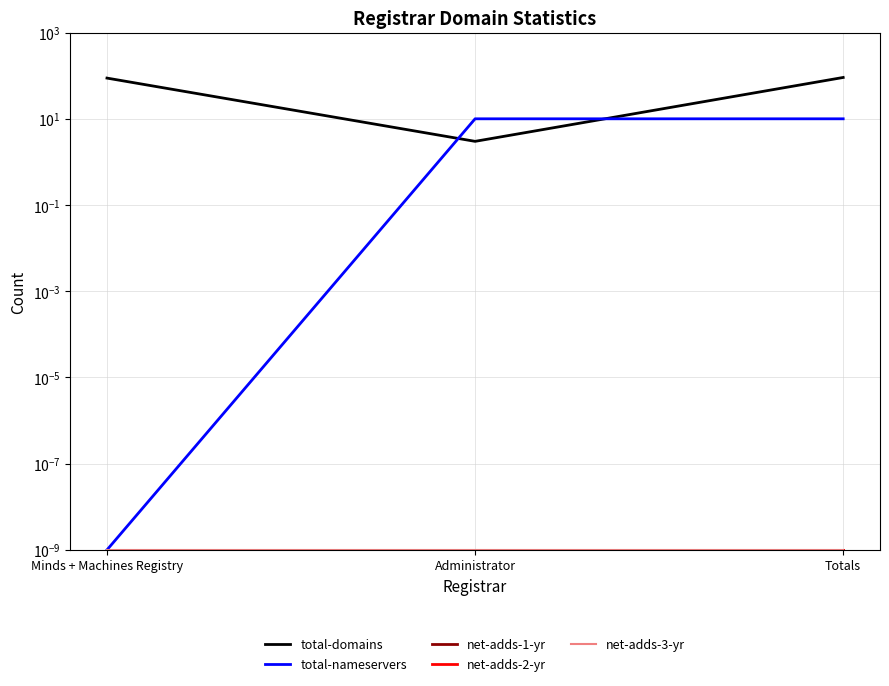

How many categories are shown in the chart?

3